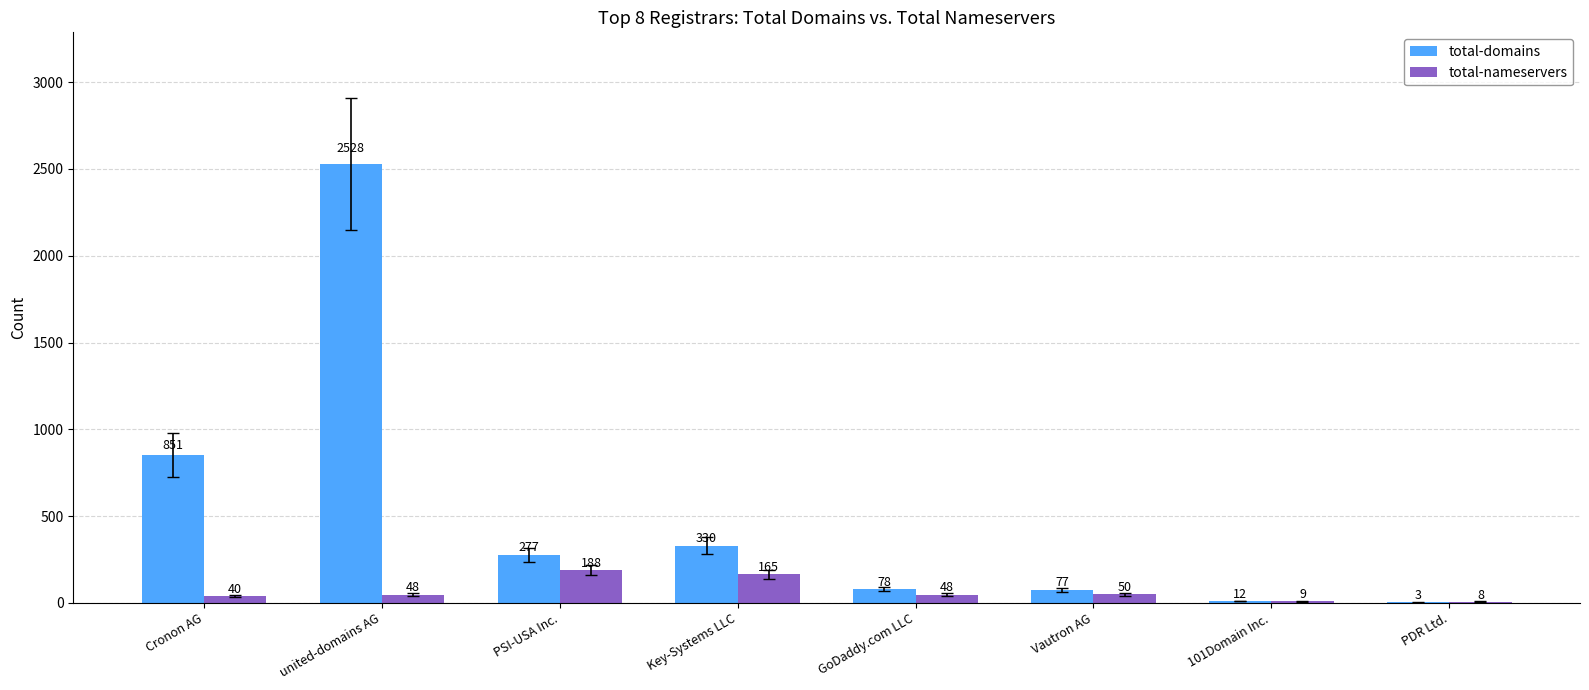

Reading left to right, list all the values displayed in this chart.

total-domains: 851	2528	277	330	78	77	12	3
total-nameservers: 40	48	188	165	48	50	9	8